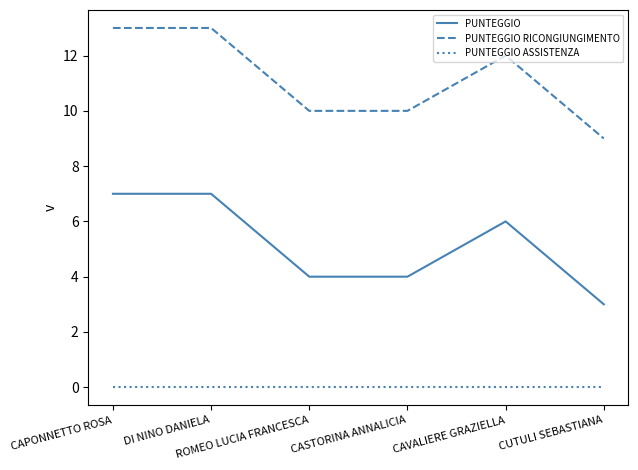

What is the greatest value displayed?

13